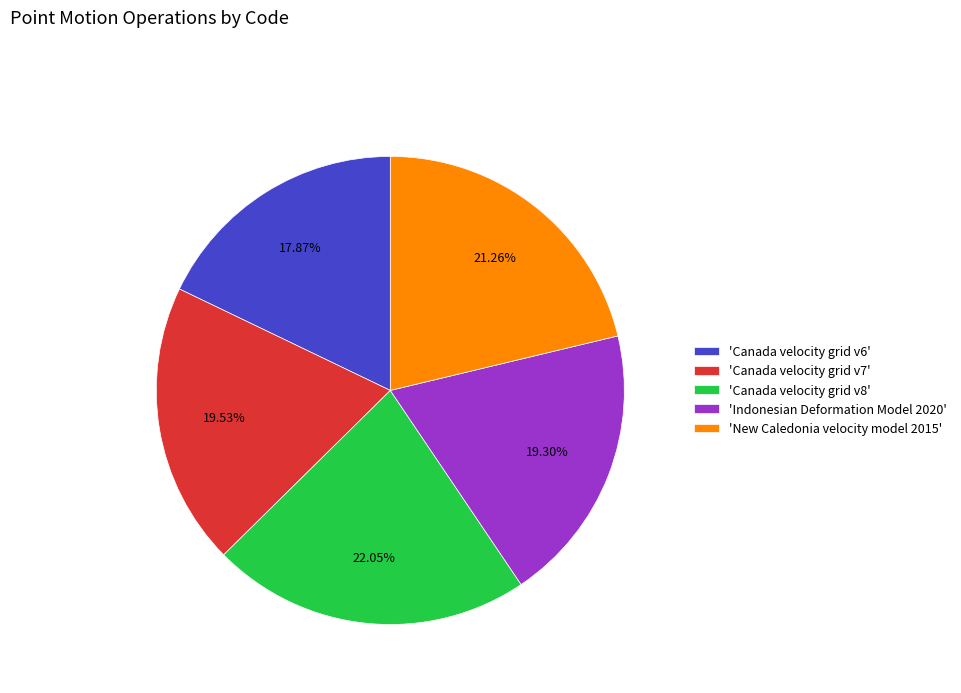

Is 'Canada velocity grid v8' the majority of the pie?

No